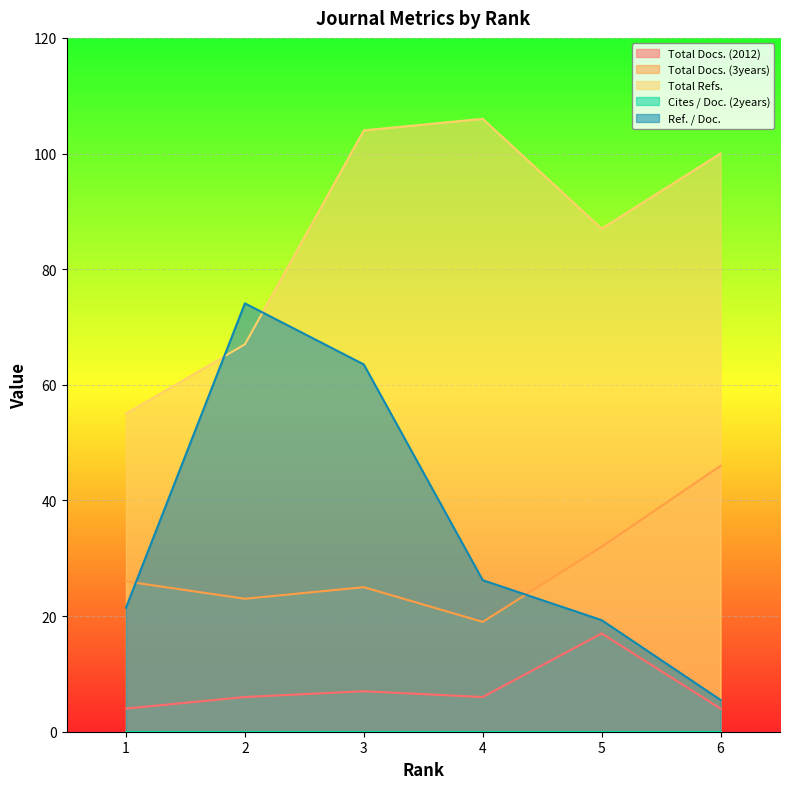

List the series in order of their peak value, highest first.

Total Refs., Ref. / Doc., Total Docs. (3years), Total Docs. (2012)